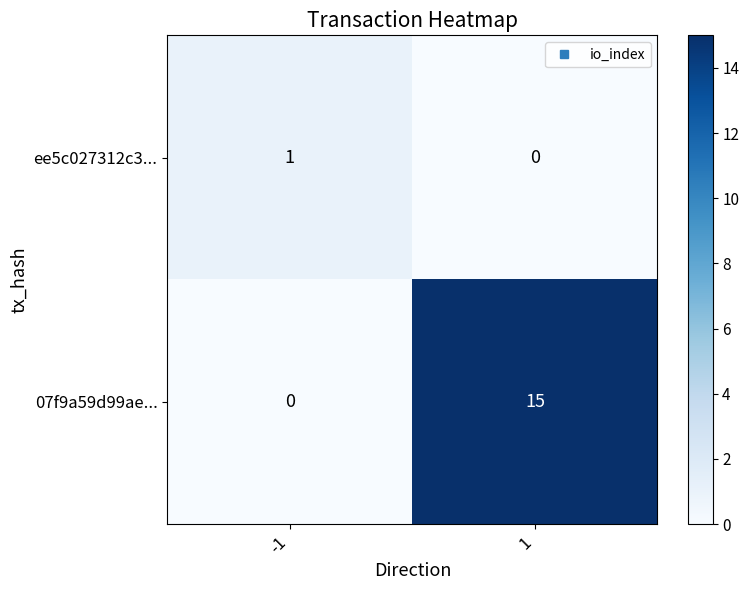

Is the value of ee5c027312c3... at -1 greater than the value of 07f9a59d99ae... at -1?

Yes